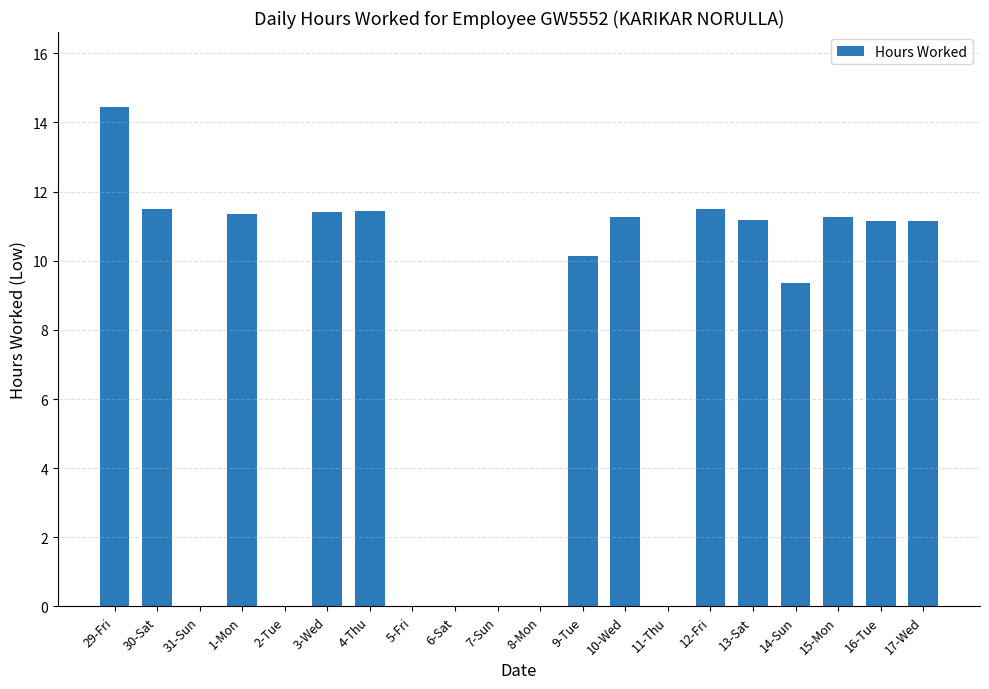

Which category has the highest value across all series?

29-Fri